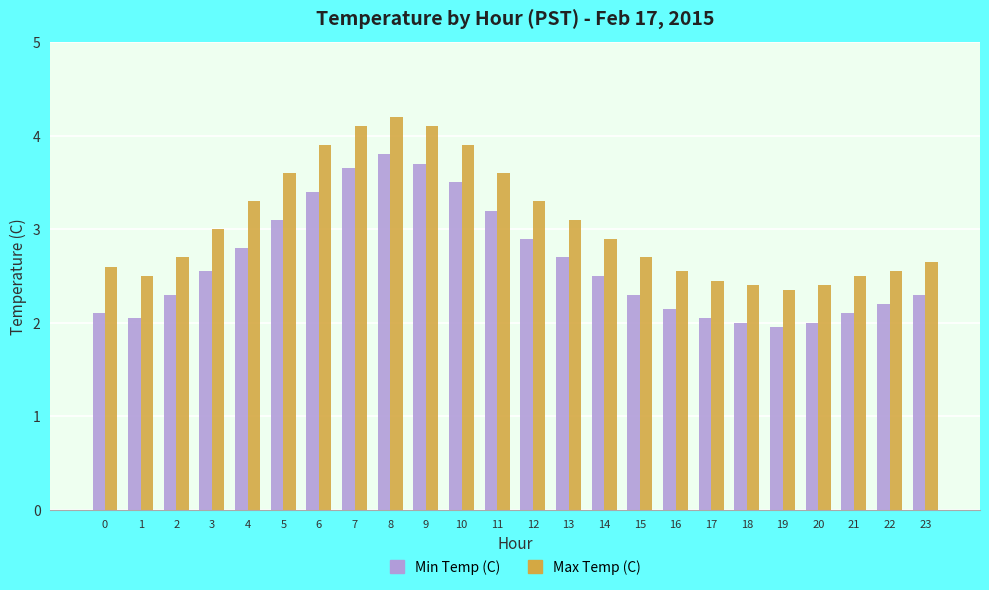

List the series in order of their peak value, highest first.

Max Temp (C), Min Temp (C)